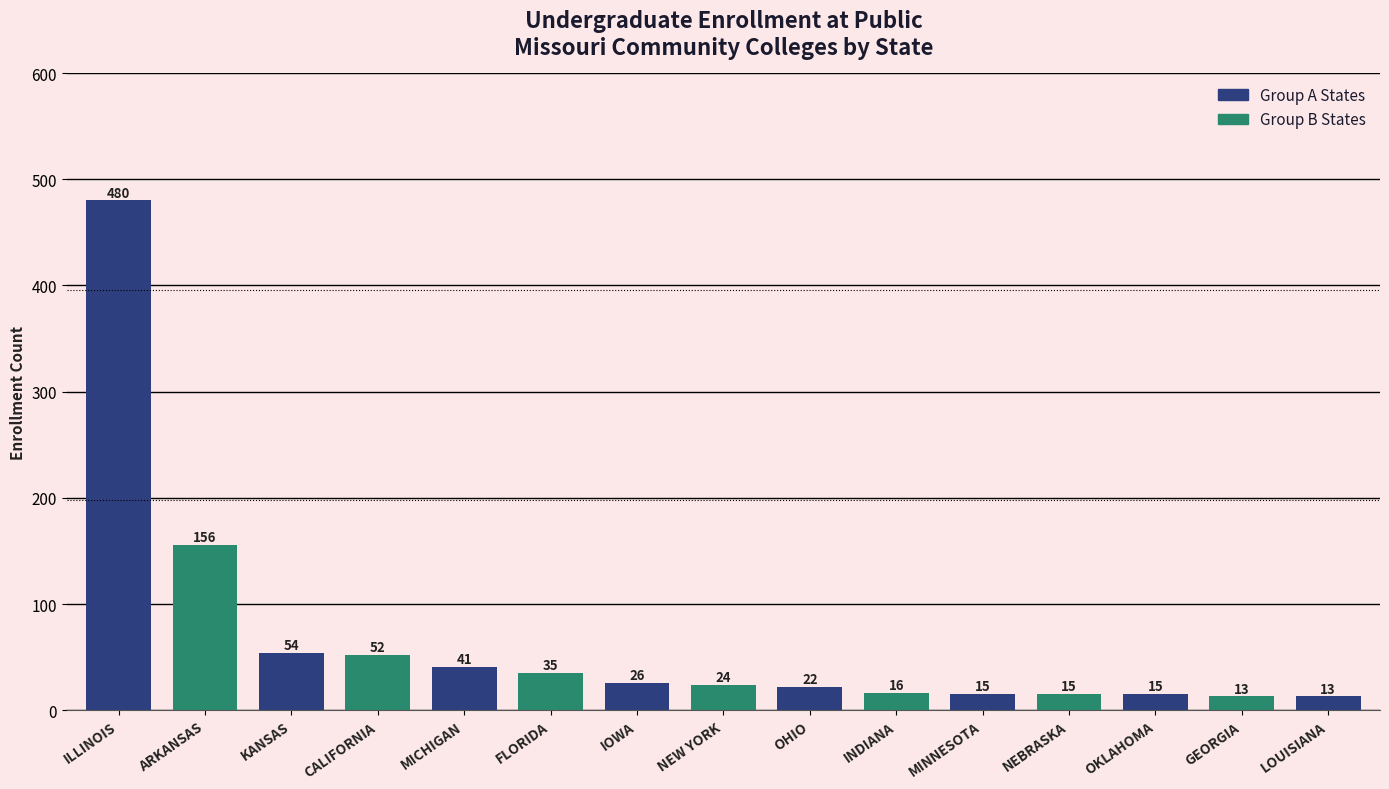

What is the label of the 14th bar from the left?

GEORGIA